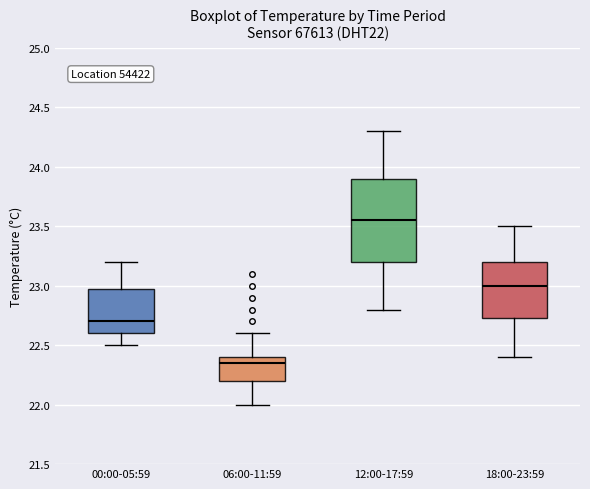

Which box is the tallest, from its lower edge to its upper edge?

12:00-17:59